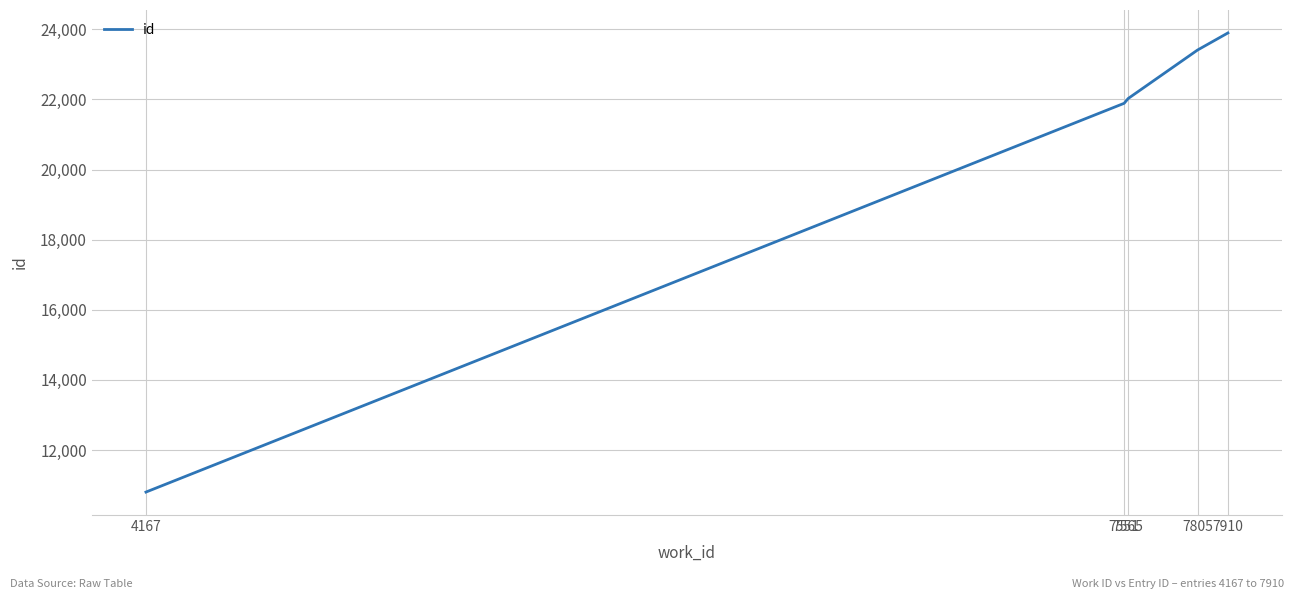

What is the greatest value displayed?

23898